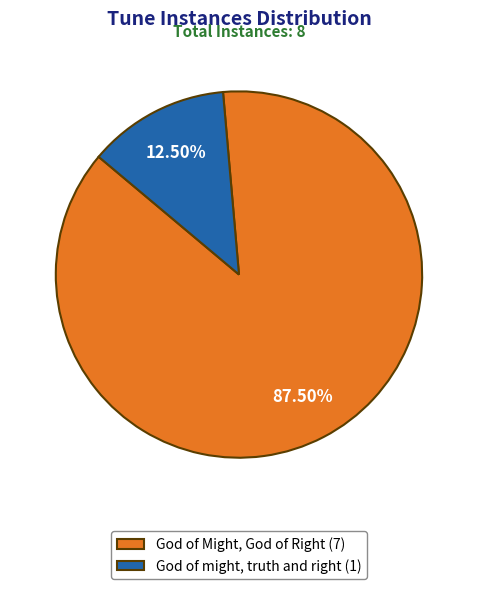

Is there a majority slice in this chart?

Yes